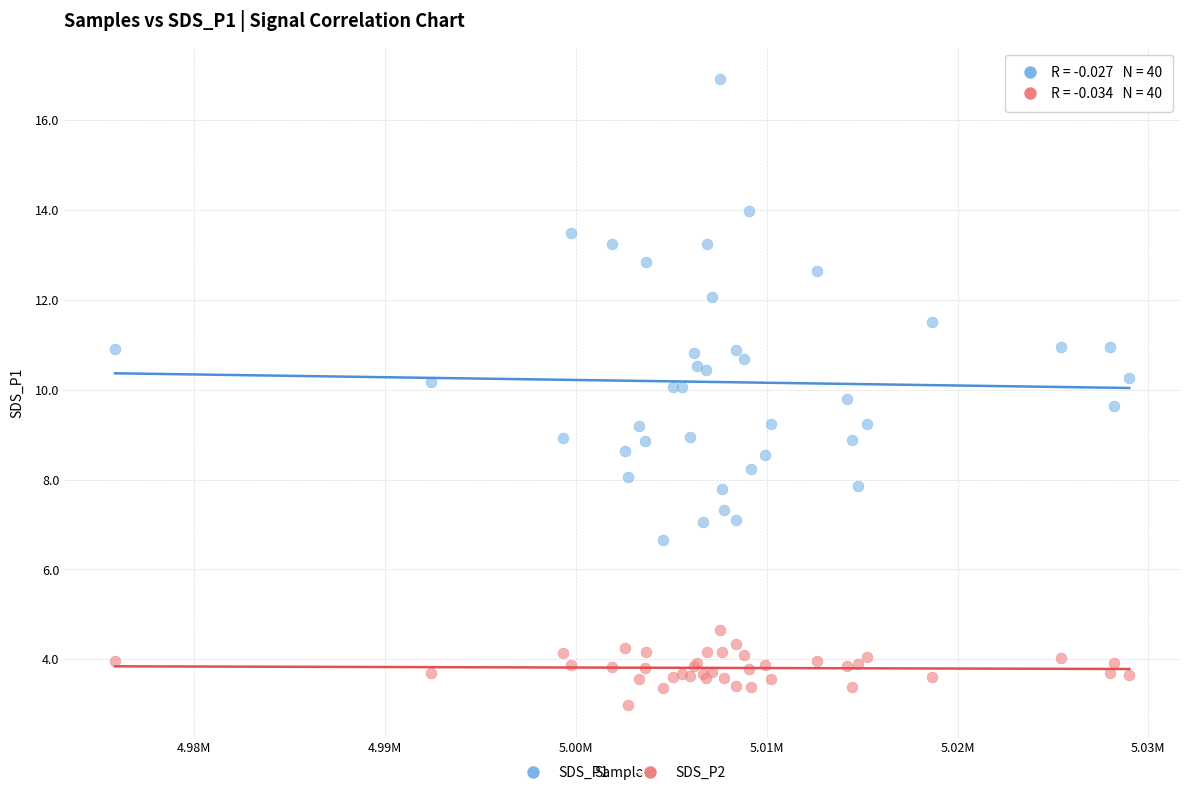

Which series has the largest Y range (max minus min)?

SDS_P1